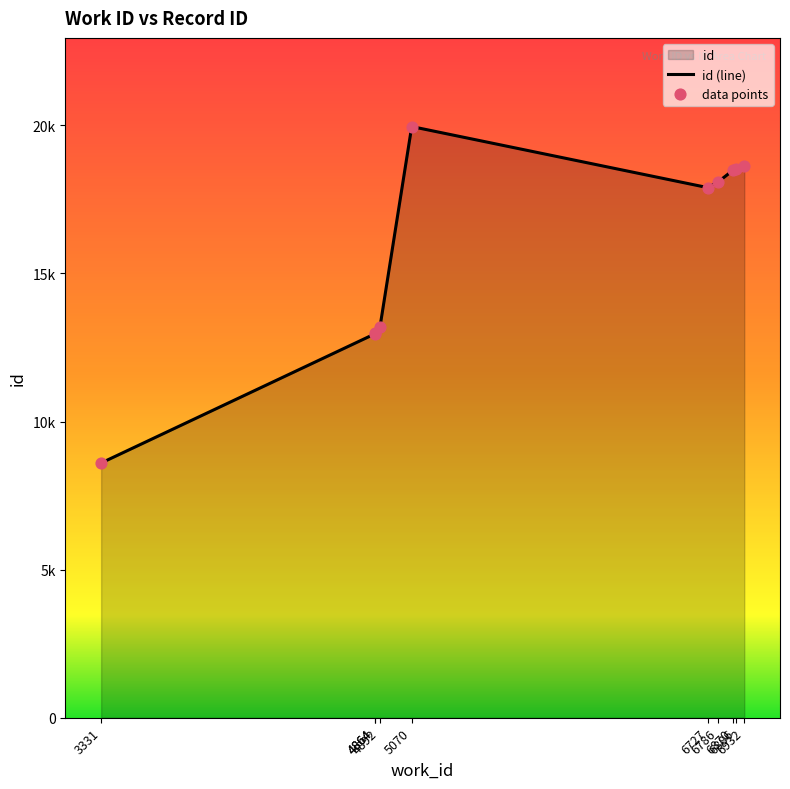

What is the total value across all series at 6886?

37042